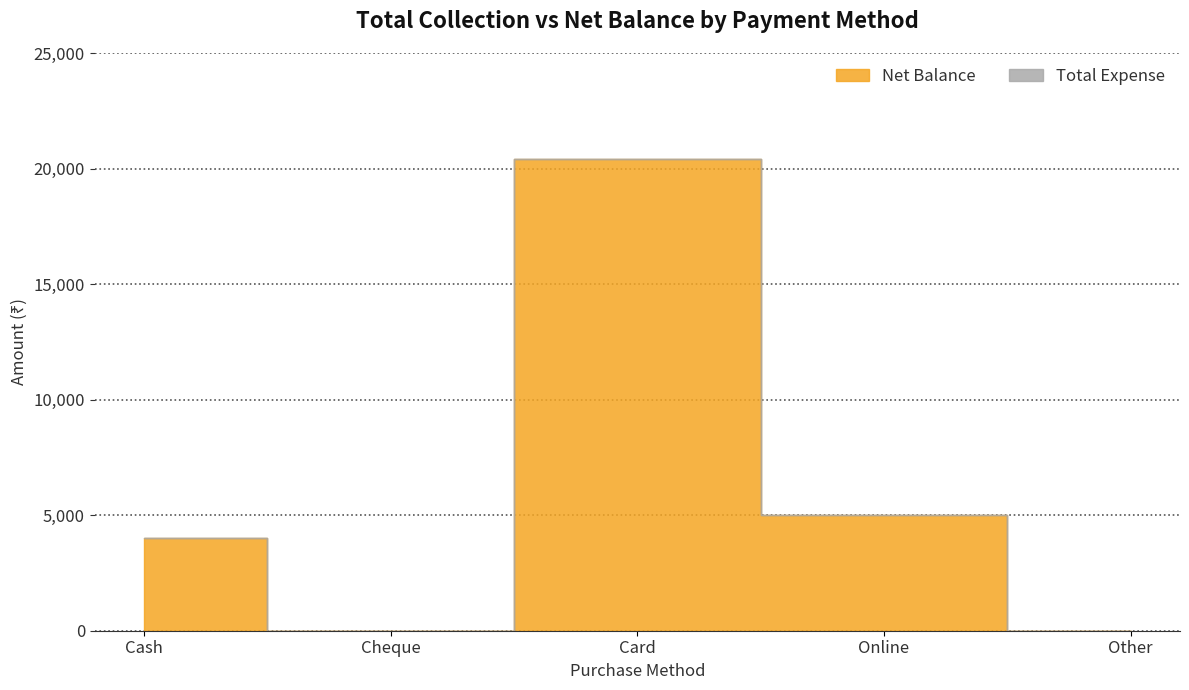

Reading left to right, transcribe all the data shown in this chart.

Net Balance: 4000	0	20400	5000	0
Total Expense: 0	0	0	0	0